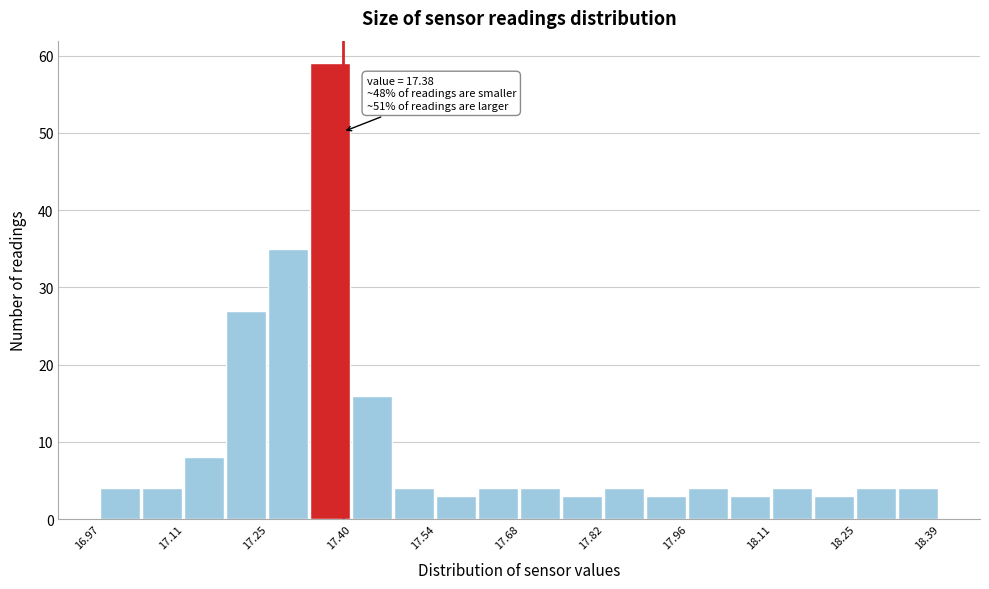

Around what value on the x-axis is the tallest bar? Give the approximate position of its centre, as read against the axis.

17.36